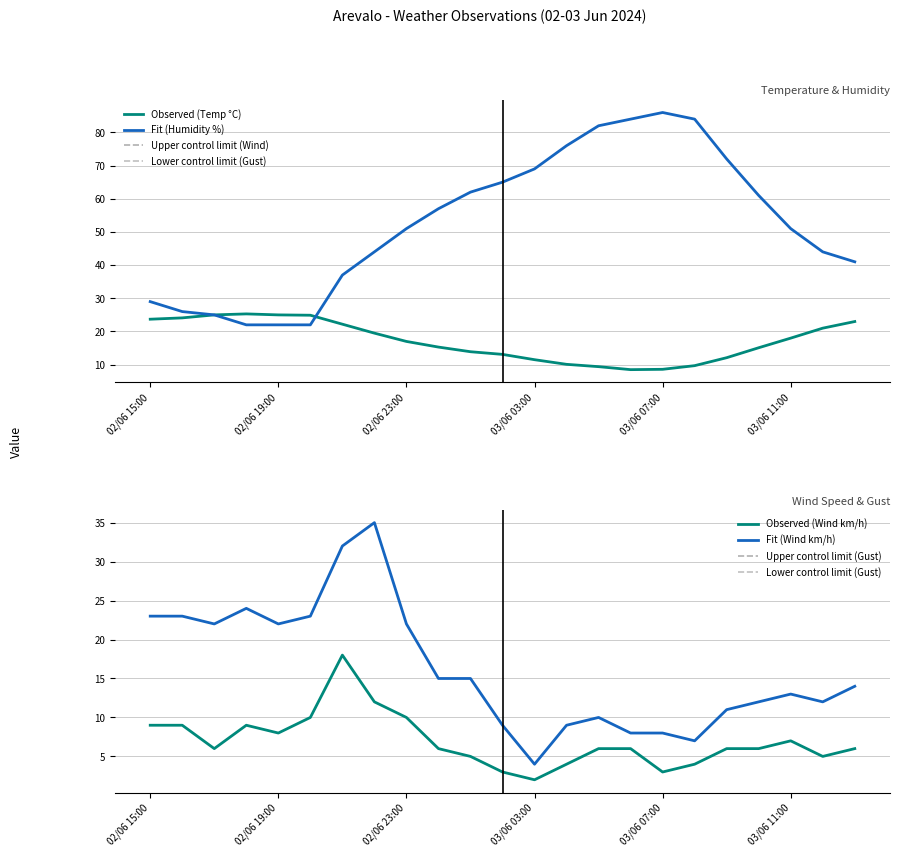

The Observed (Temperature °C) series shows 18.0 at 03/06 11:00. True or false?

True